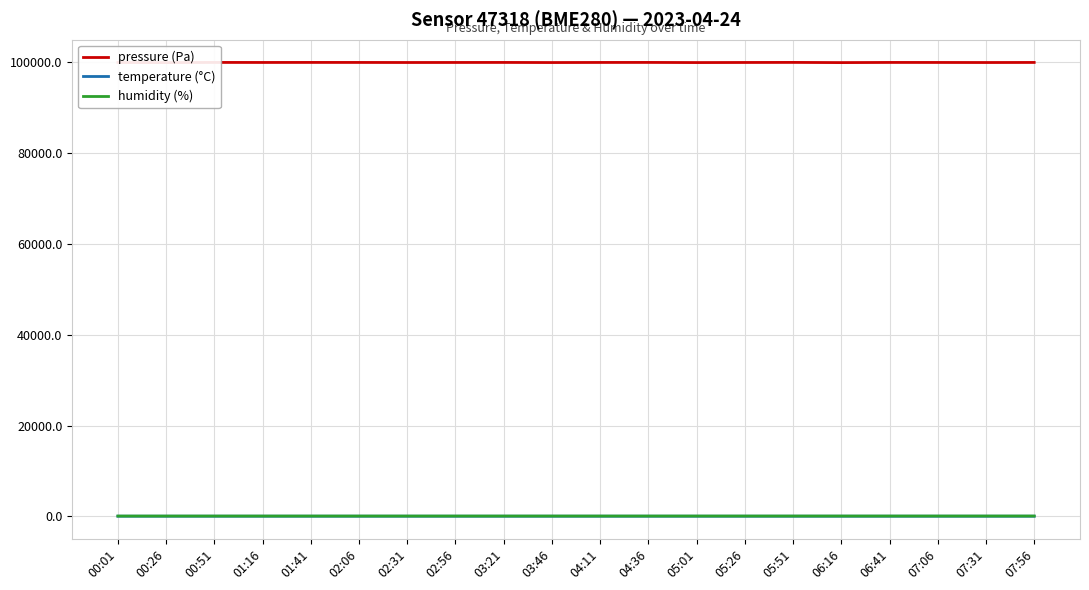

What is the highest value of the humidity (%) series?

50.8